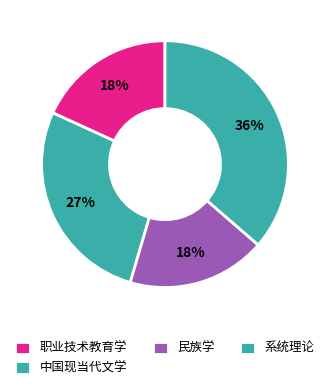

What is the change in value from 职业技术教育学 to 中国现当代文学?

+1